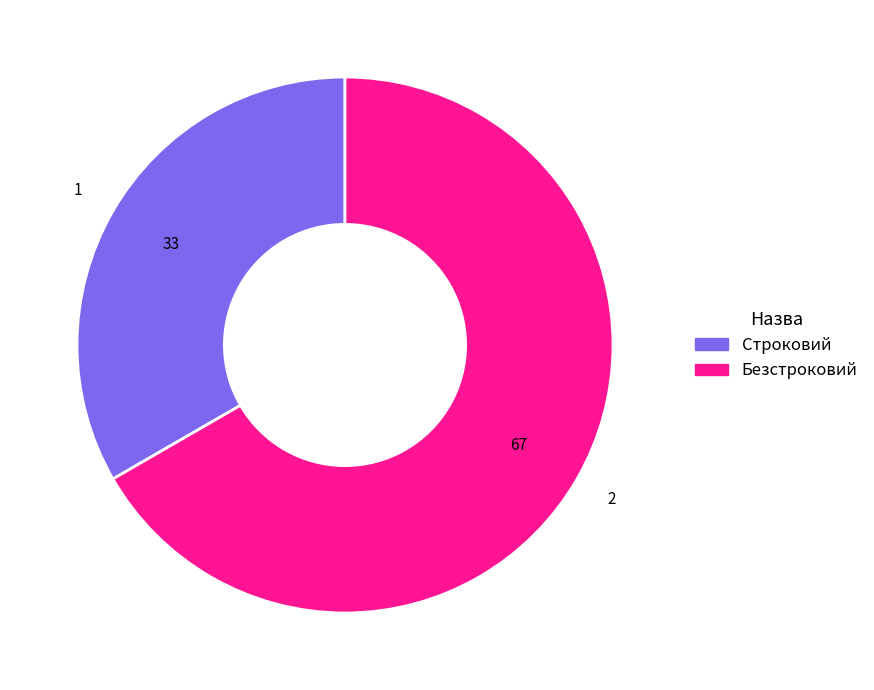

Combined, do Безстроковий and Строковий account for over 50%?

Yes